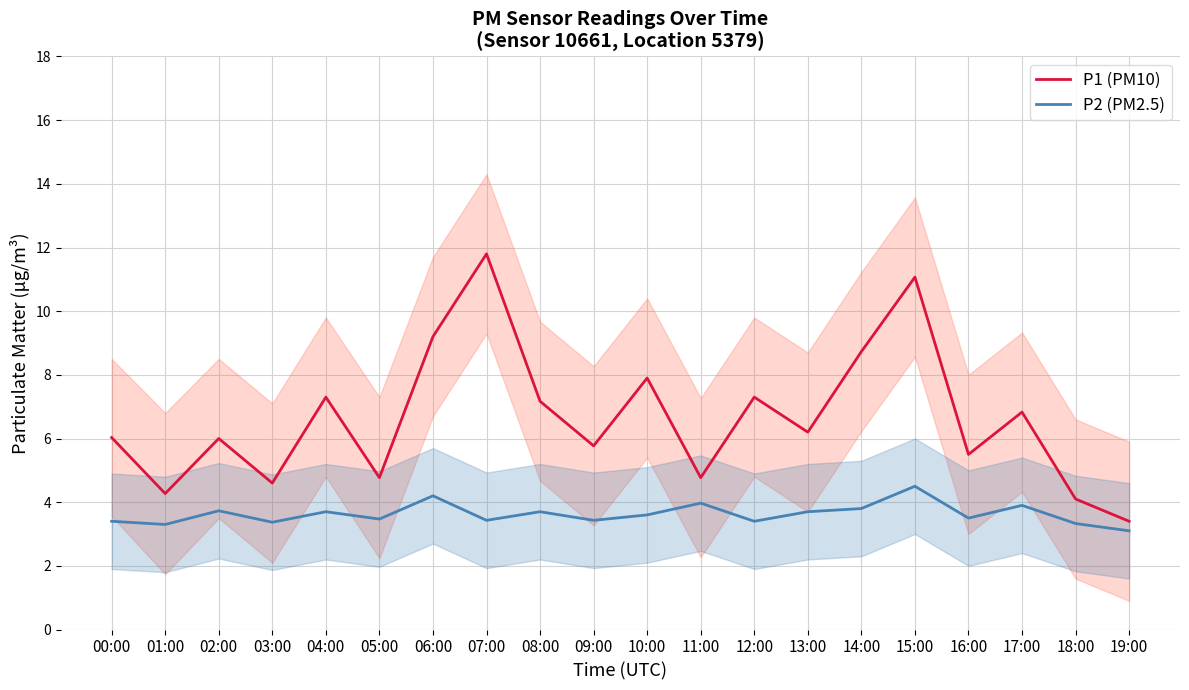

The P2 (PM2.5) series shows 3.7 at 08:00. True or false?

True